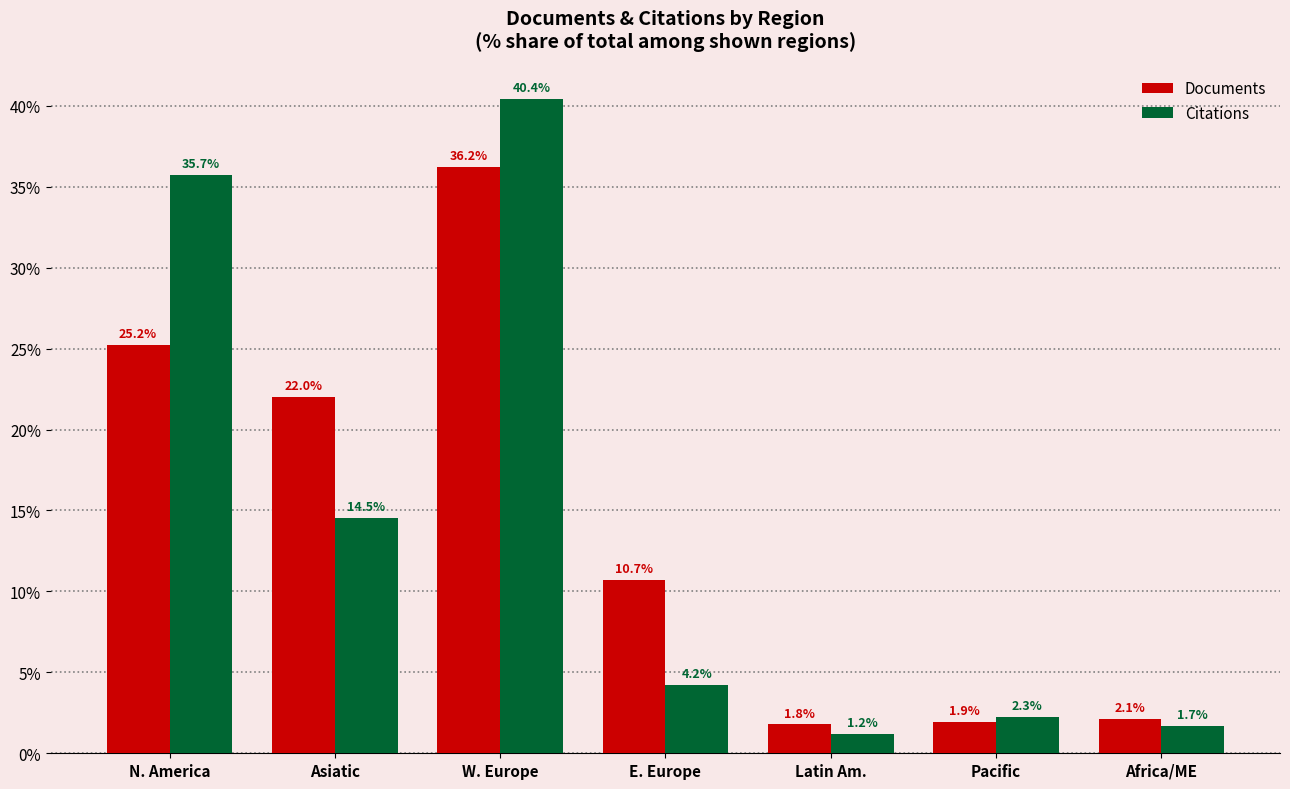

Reading left to right, list all the values displayed in this chart.

Documents: N. America=25.2	Asiatic=22.0	W. Europe=36.2	E. Europe=10.7	Latin Am.=1.8	Pacific=1.9	Africa/ME=2.1
Citations: N. America=35.7	Asiatic=14.5	W. Europe=40.4	E. Europe=4.2	Latin Am.=1.2	Pacific=2.3	Africa/ME=1.7